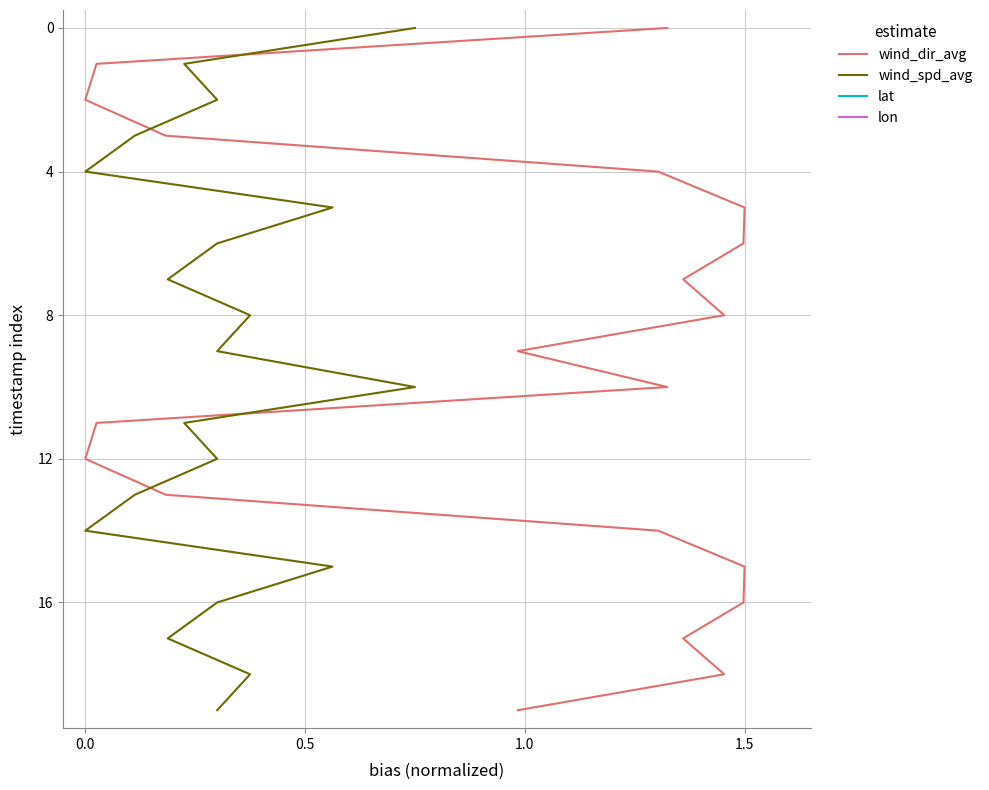

True or false: lat and lon cross at least once.

False